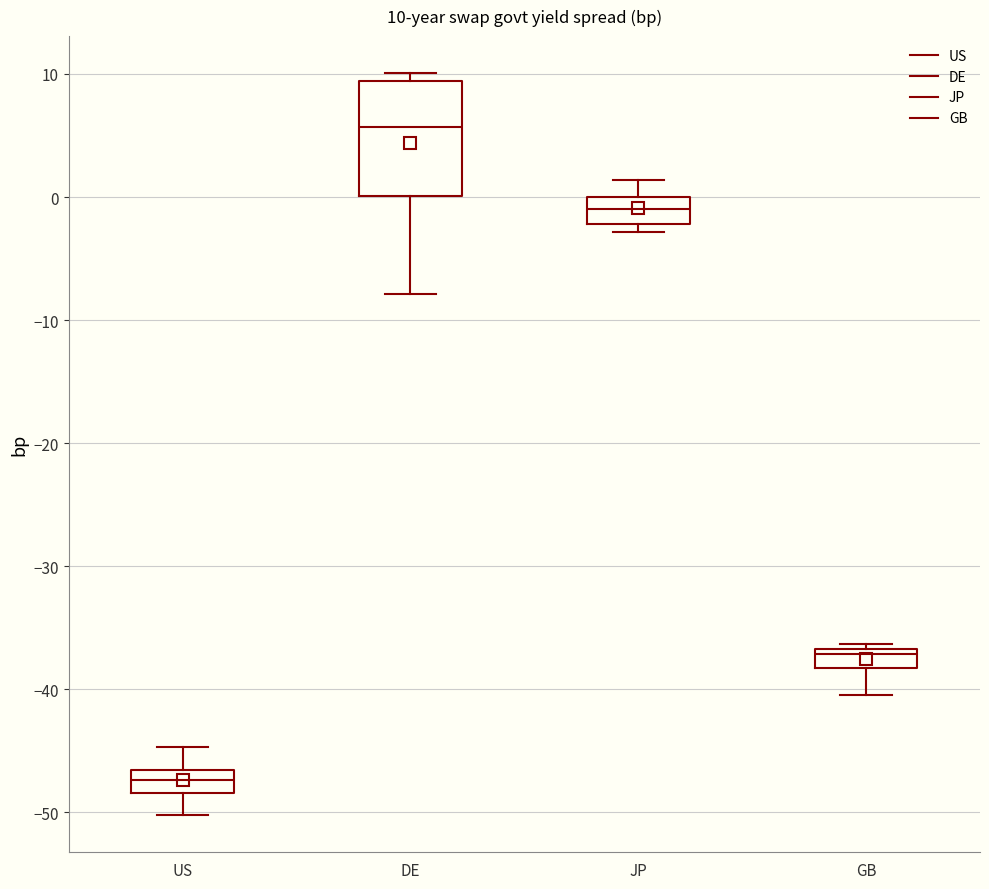

Which box's median line is the lowest?

US